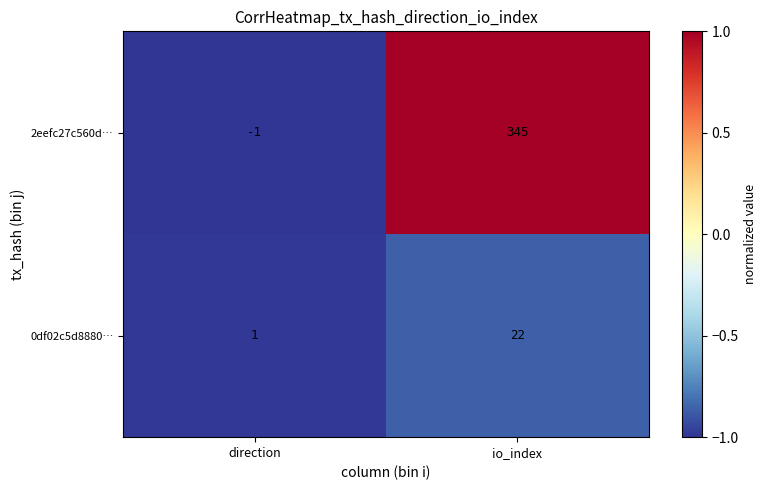

How many positive values does the 2eefc27c560d… series have?

1